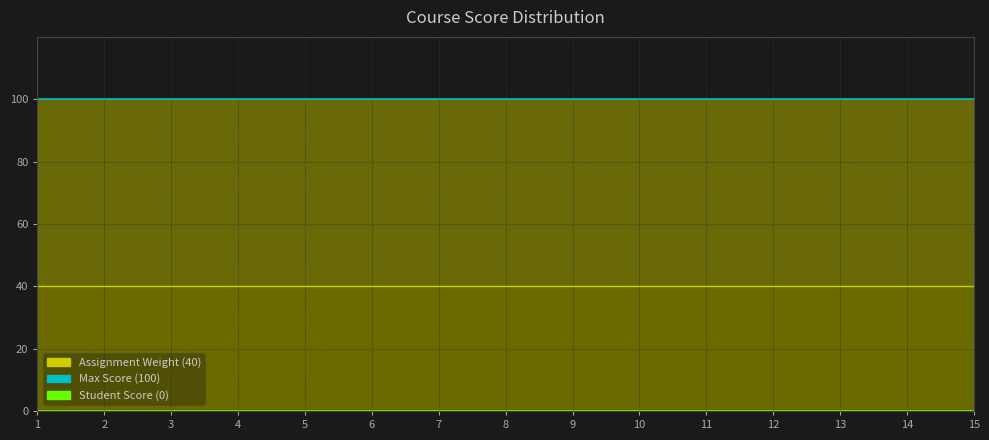

What is the total value across all series at 11?

140